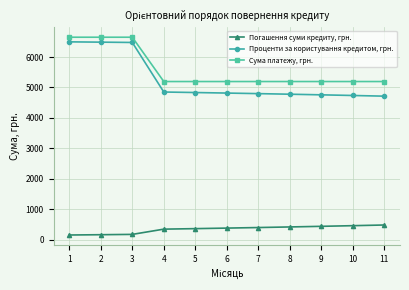

True or false: Проценти за користування кредитом, грн. and Погашення суми кредиту, грн. intersect in this chart.

False